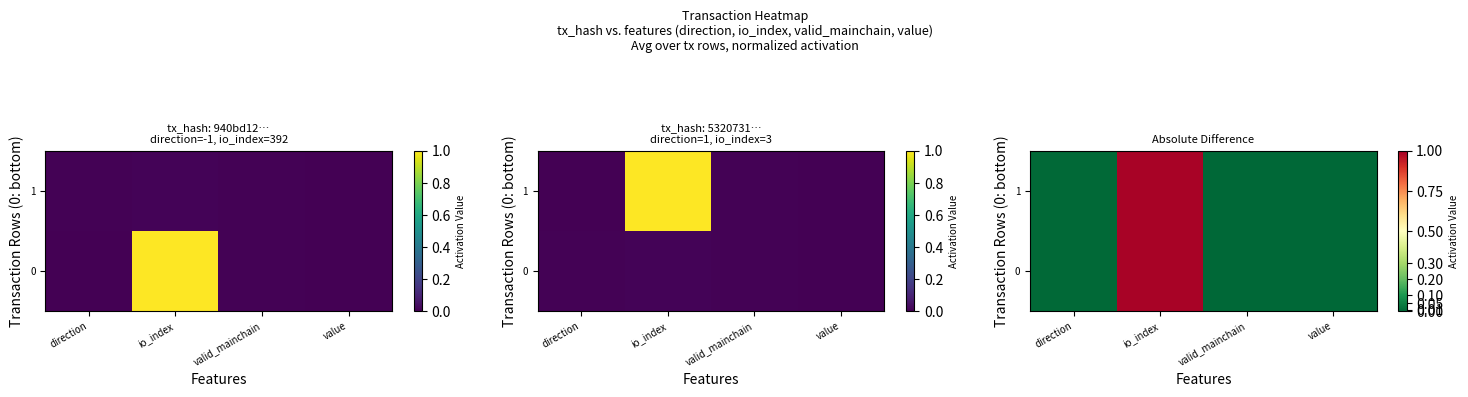

What is the total value across all series at io_index?

2.0